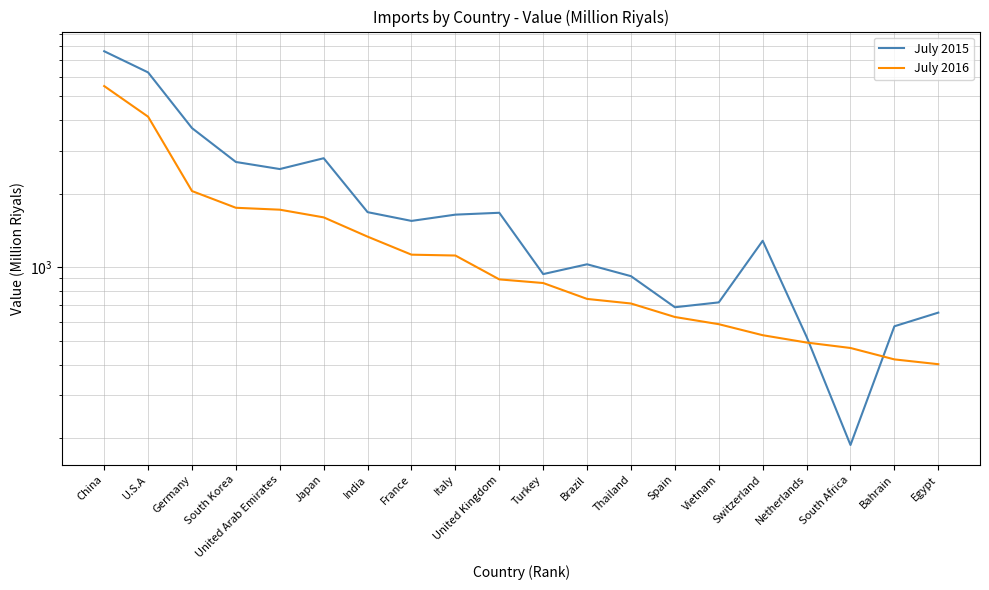

Reading right to left, transcribe all the data shown in this chart.

July 2015: 652.8	574.1	187.9	520.0	1283.5	718.9	686.7	919.9	1028.7	938.0	1670.2	1641.2	1547.2	1680.0	2790.4	2520.2	2693.5	3704.9	6256.6	7635.6
July 2016: 401.8	420.4	468.0	492.6	527.8	585.5	626.5	711.3	742.6	862.4	892.5	1117.1	1126.1	1334.2	1599.5	1719.4	1750.6	2048.9	4124.7	5501.8